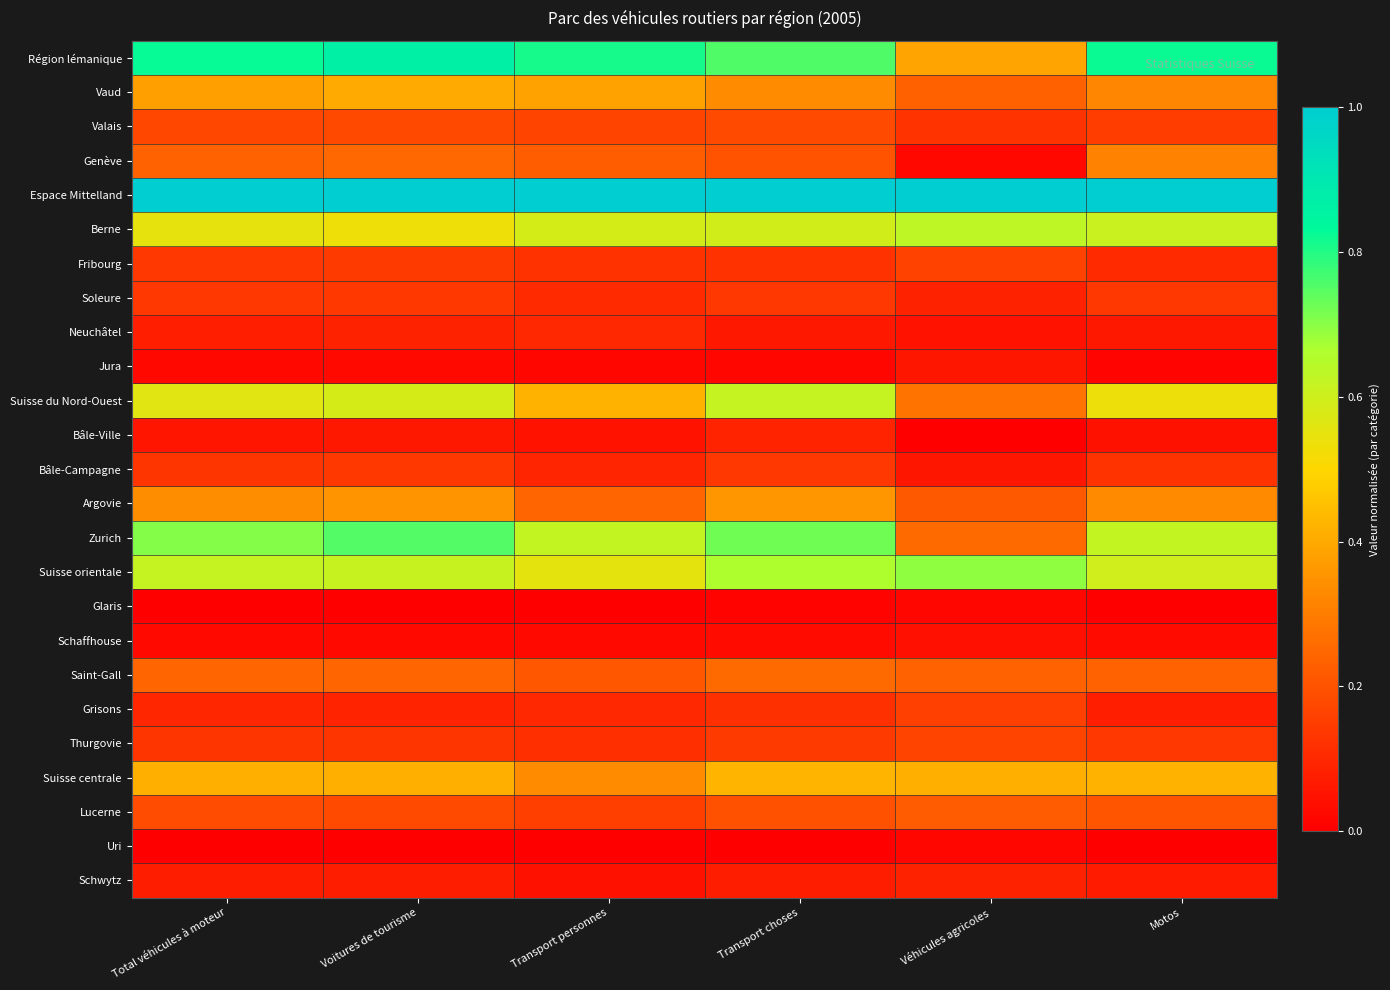

Rank the series by their maximum value, from highest to lowest.

Espace Mittelland, Région lémanique, Zurich, Suisse orientale, Berne, Suisse du Nord-Ouest, Suisse centrale, Vaud, Argovie, Genève, Saint-Gall, Lucerne, Valais, Thurgovie, Fribourg, Grisons, Soleure, Bâle-Campagne, Neuchâtel, Bâle-Ville, Schwytz, Jura, Schaffhouse, Glaris, Uri